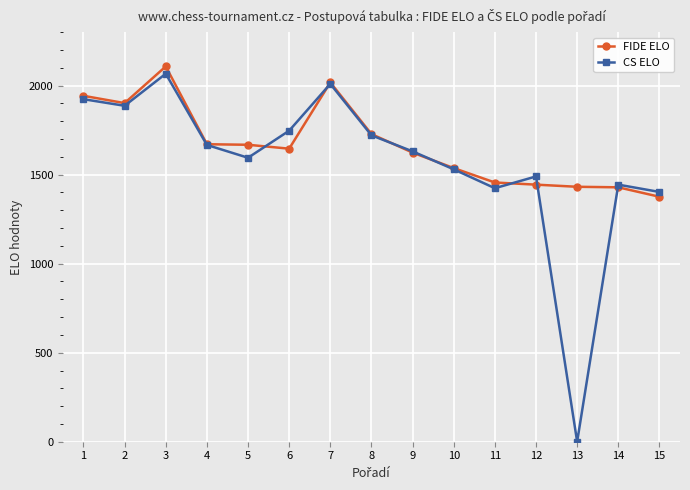

Is the value of CS ELO at 8 greater than the value of FIDE ELO at 1?

No